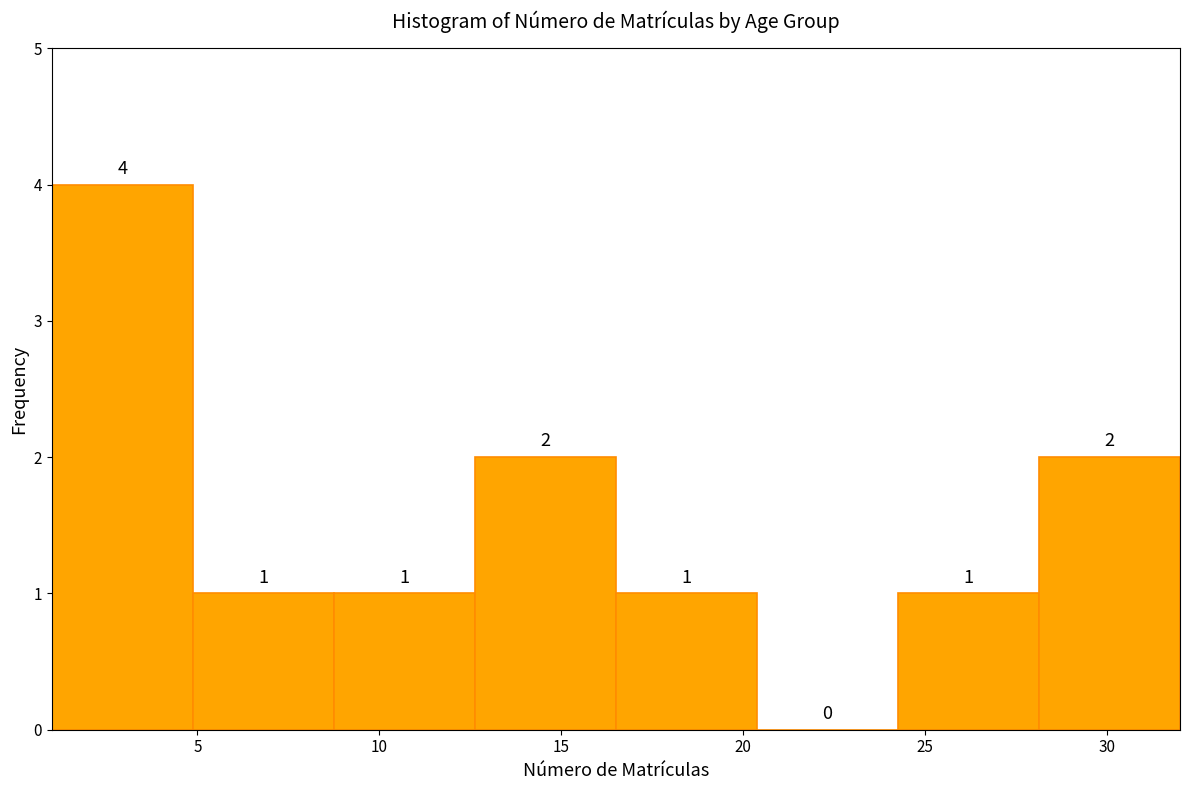

Reading left to right, list every bar in this chart as the range it spans on the x-axis followed by its height. The bar edges are not printed on the chart, so give them approximately, as read against the axis.

1.0 to 5.0: 4
5.0 to 9.0: 1
9.0 to 12.5: 1
12.5 to 16.5: 2
16.5 to 20.5: 1
20.5 to 24.5: 0
24.5 to 28.0: 1
28.0 to 32.0: 2